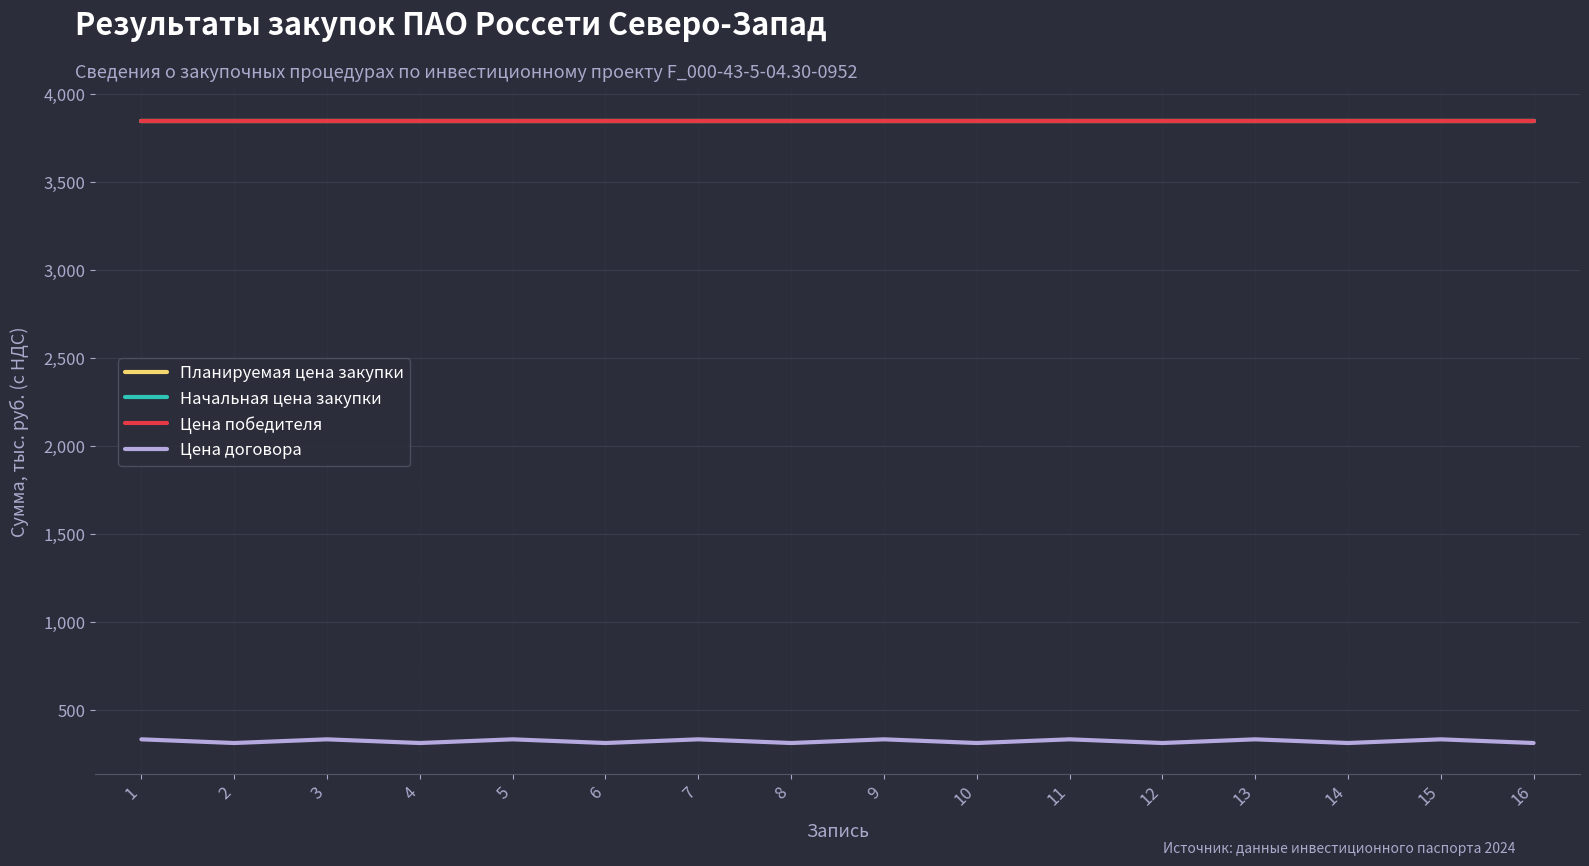

Is this an area chart (filled region under the line)?

No